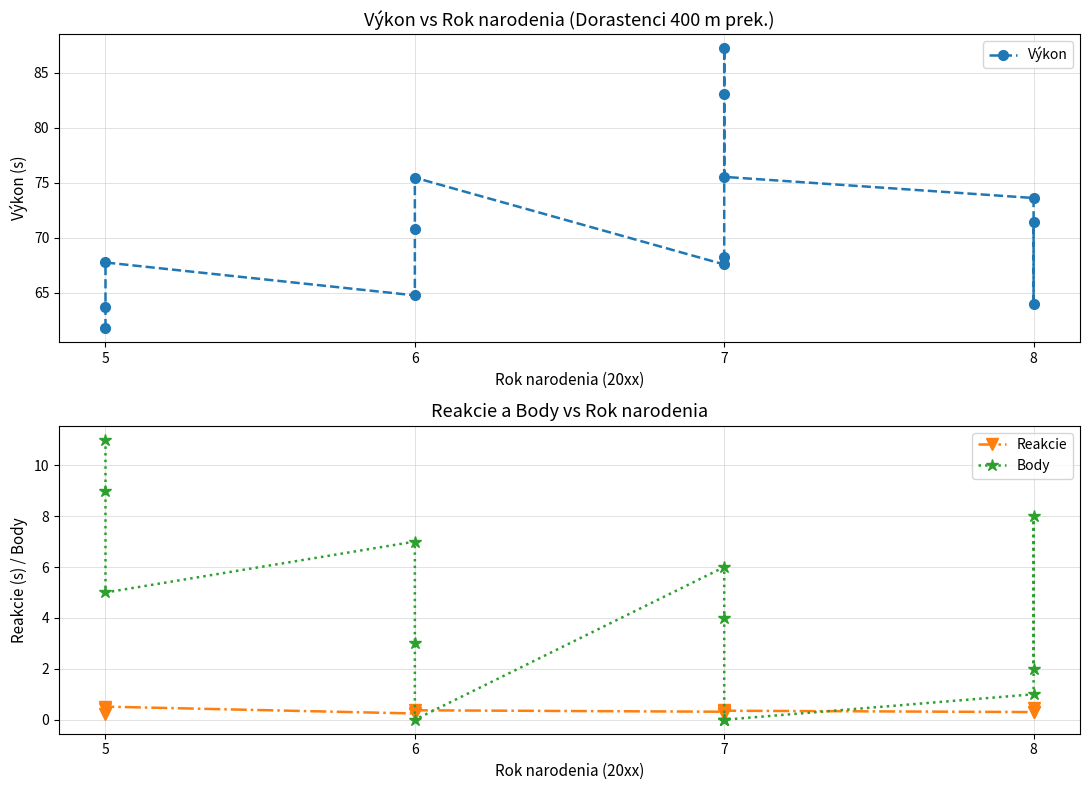

What is the minimum value for Reakcie?

0.2